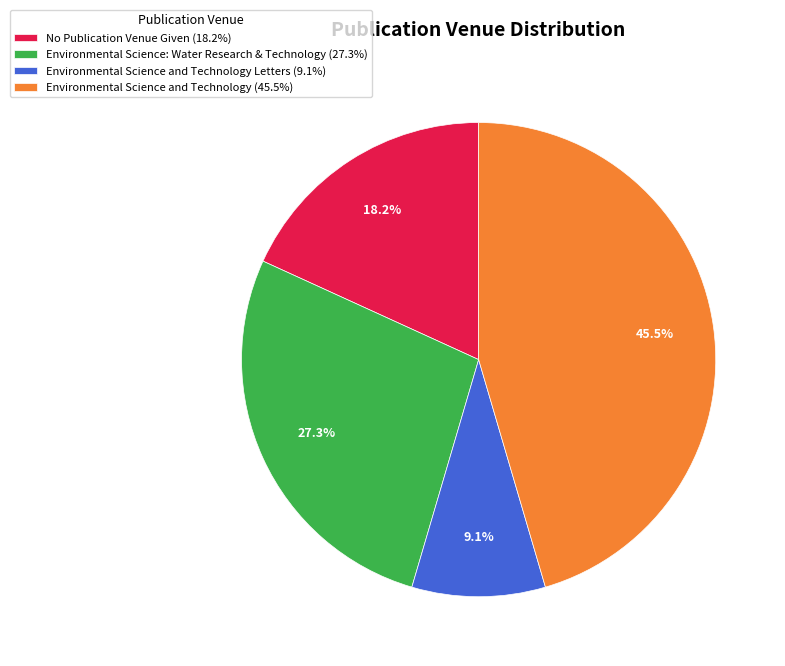

How many segments does this pie chart have?

4